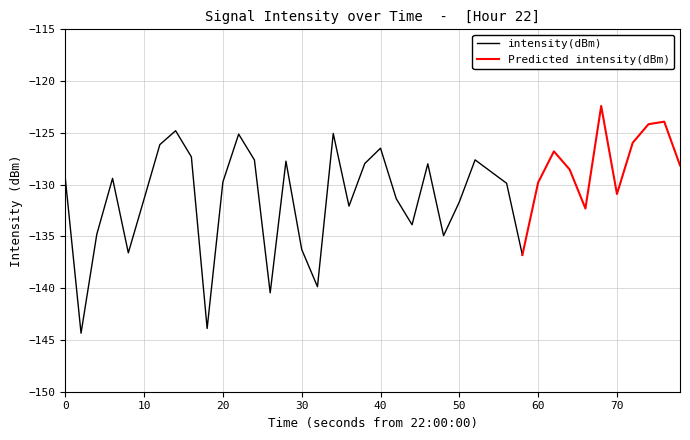

How many values are below -129?

21